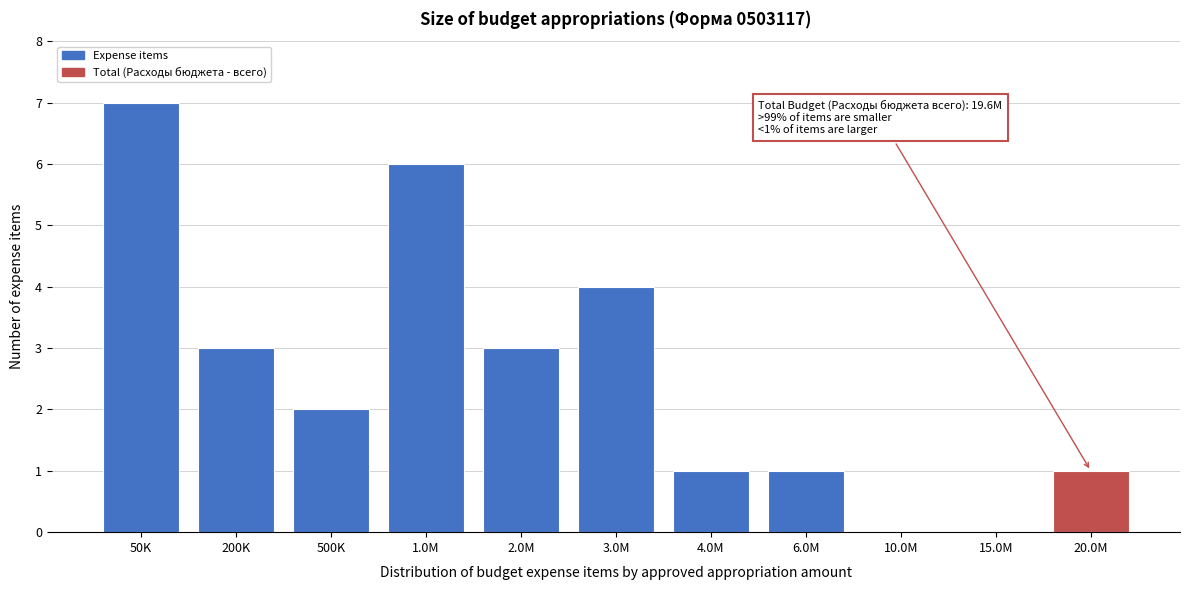

Reading left to right, transcribe all the data shown in this chart.

50K=7	200K=3	500K=2	1.0M=6	2.0M=3	3.0M=4	4.0M=1	6.0M=1	10.0M=0	15.0M=0	20.0M=1